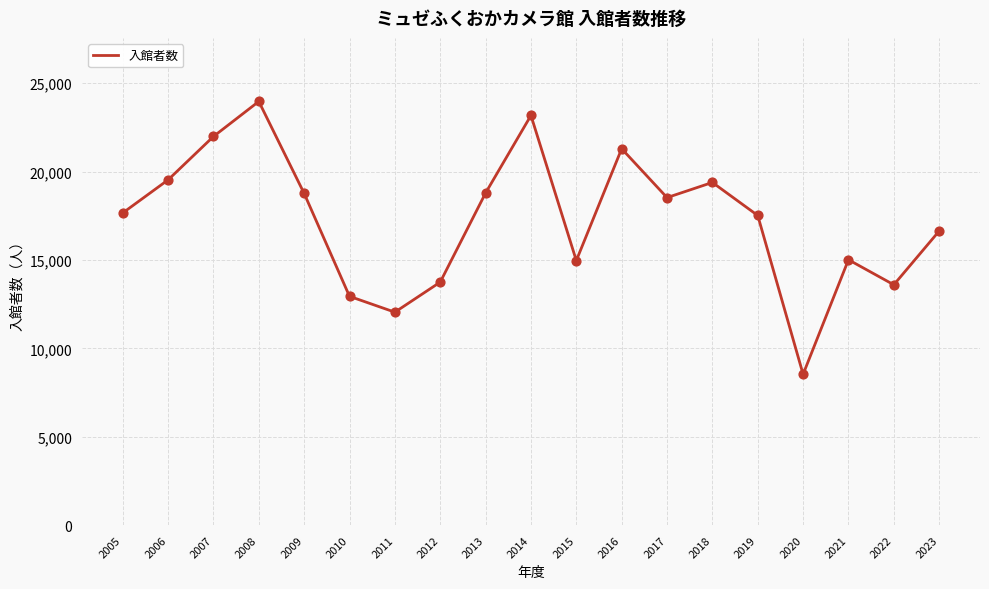

Which has a higher value, 2012 or 2005?

2005